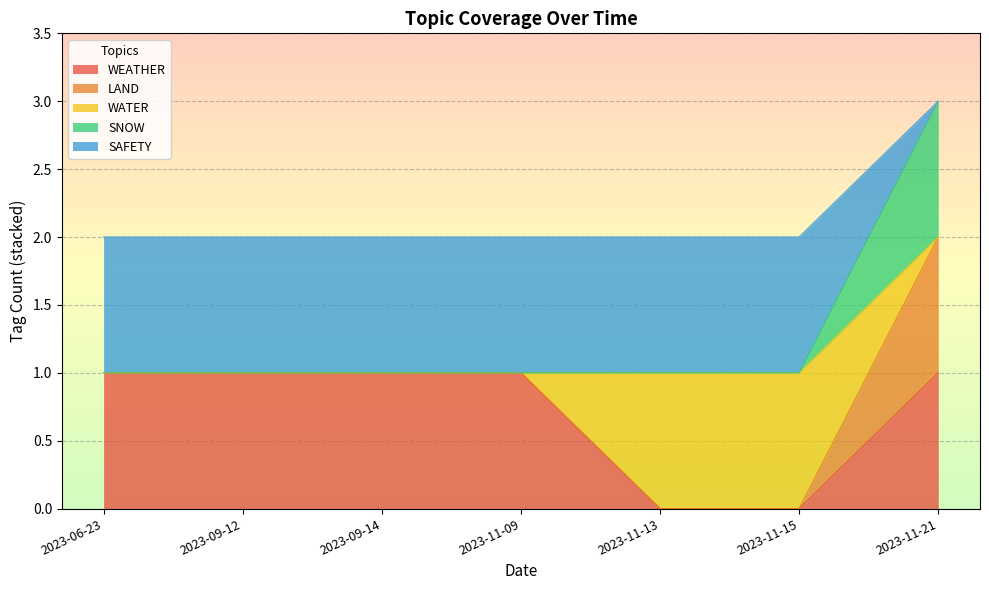

True or false: WEATHER has a value of 1 at 2023-06-23.

True